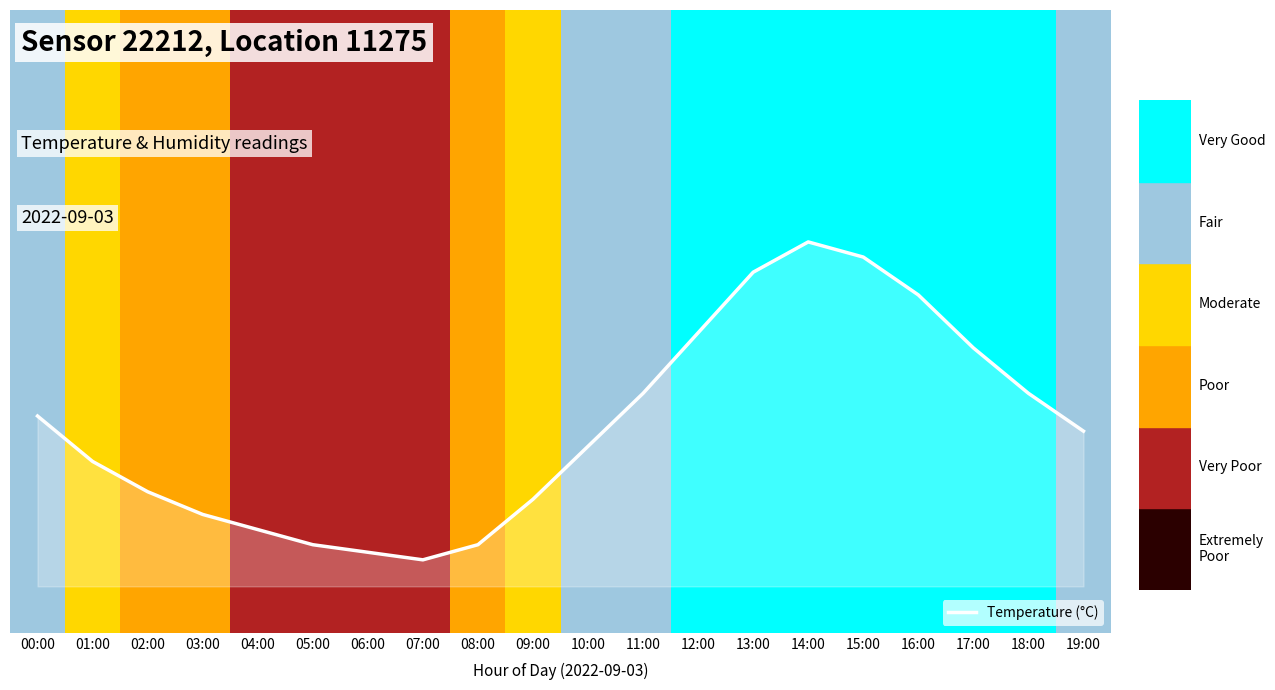

At which category does the data reach its first local valley?

07:00